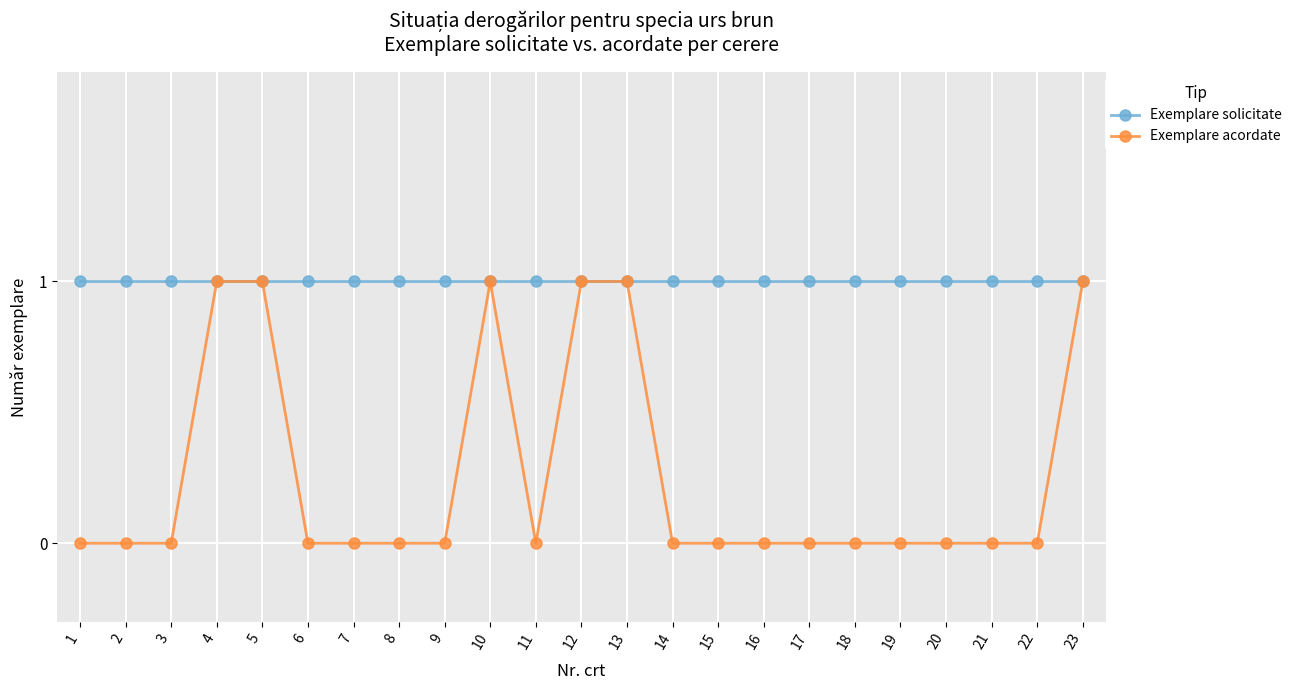

The value of Exemplare acordate at 20 is 0. True or false?

True